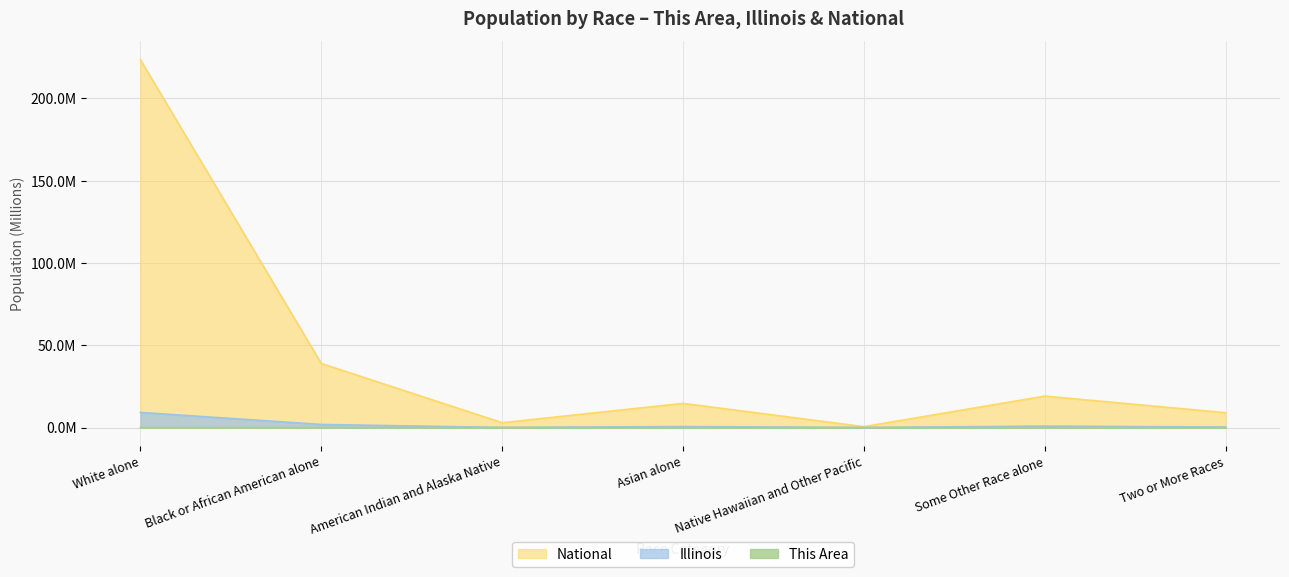

At how many categories does at least one series exceed 100?

1